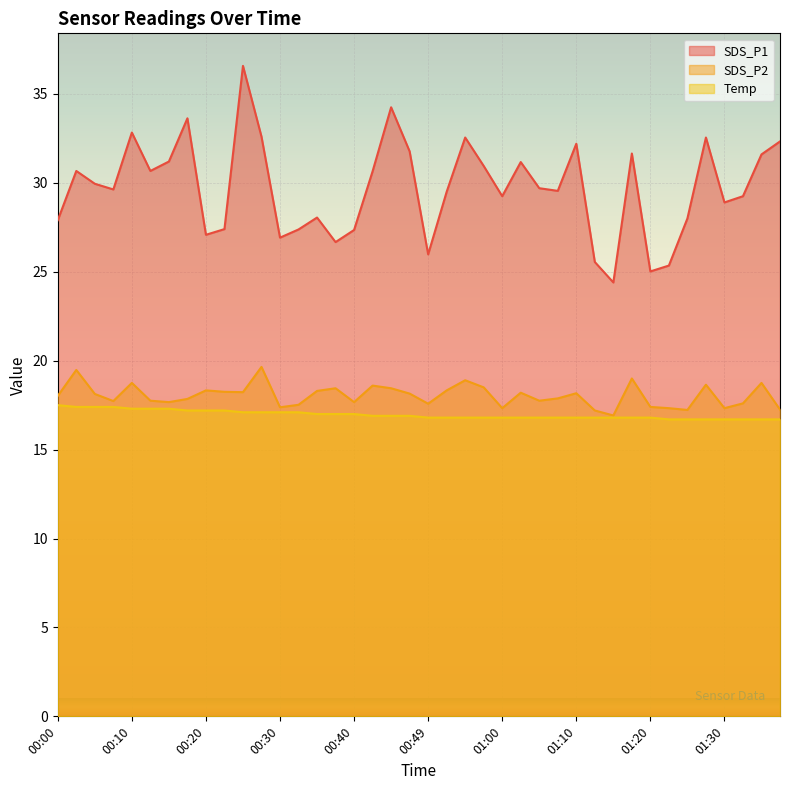

True or false: Temp has more than 1 points higher than both neighbors.

False